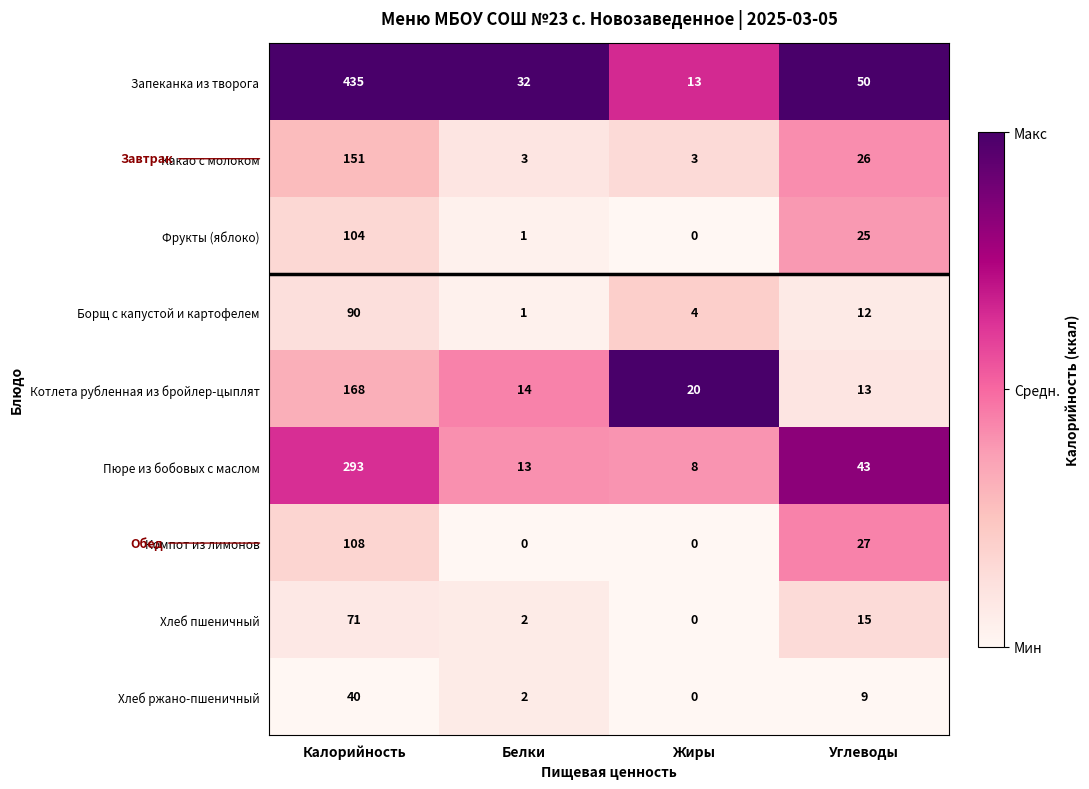

Which series changed the most between Калорийность and Белки?

Запеканка из творога